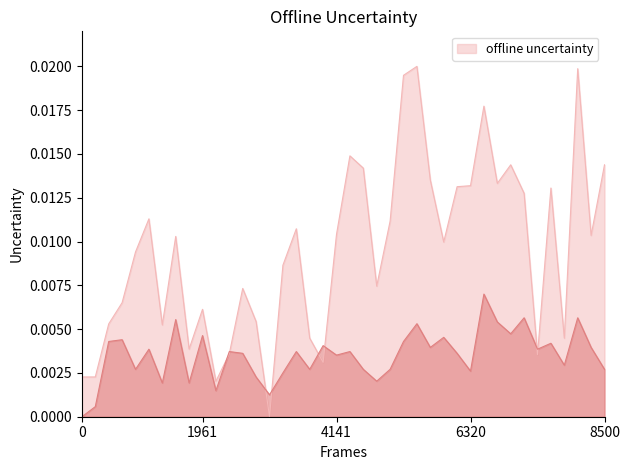

The value of P1 at 01:18 is 0.0. True or false?

False